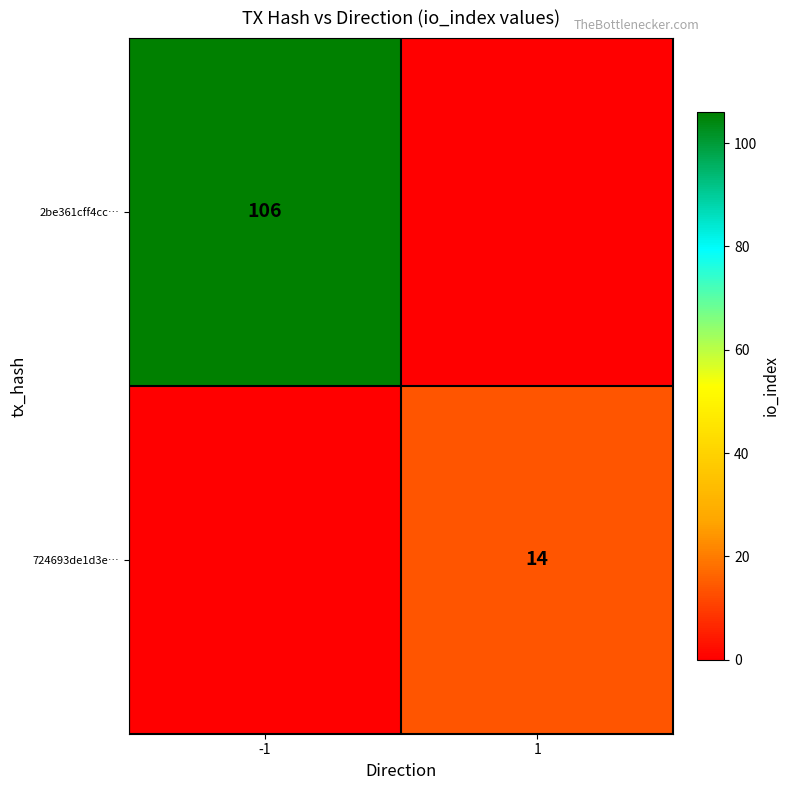

The 2be361cff4cc… series shows 52 at -1. True or false?

False